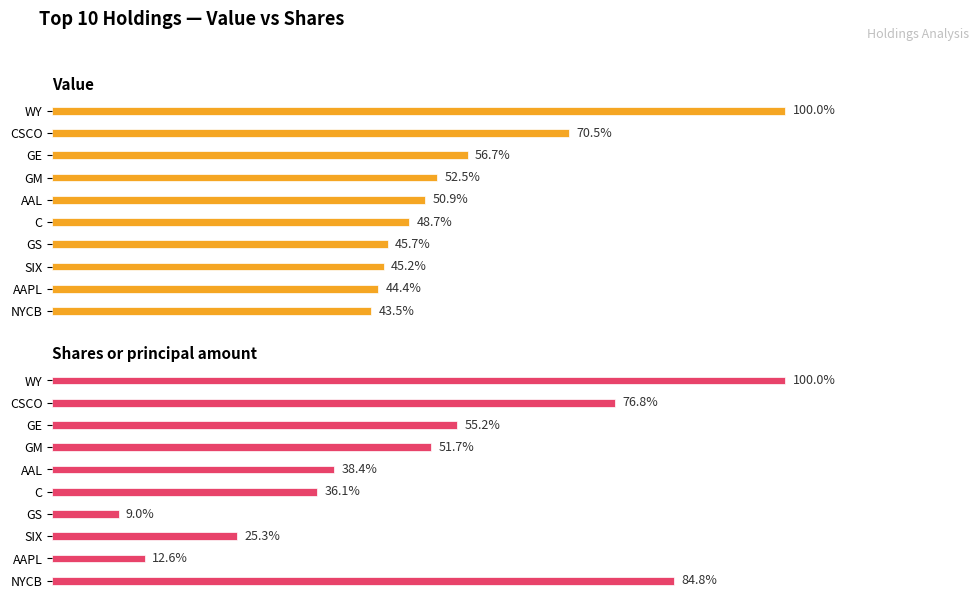

Rank the series by their maximum value, from lowest to highest.

Shares or principal amount, Value